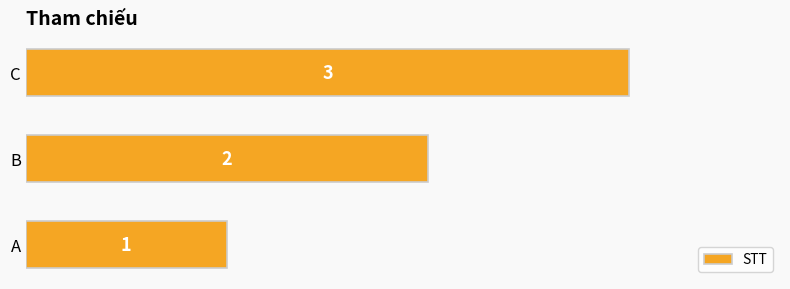

Rank the categories by value from highest to lowest.

C, B, A